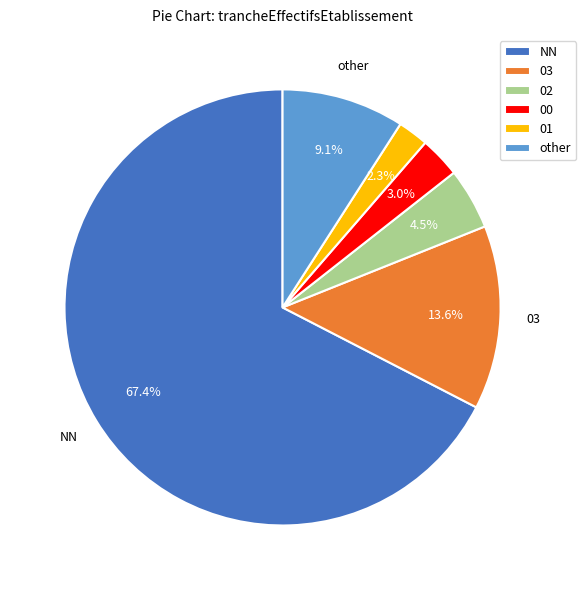

Which slice is the smallest?

01